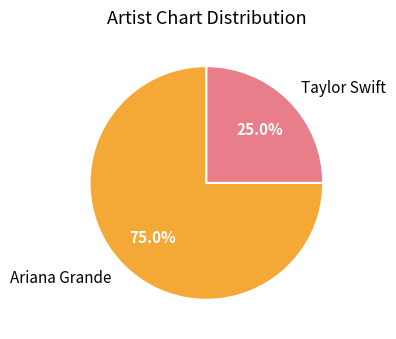

Which slice represents more than half of the pie?

Ariana Grande